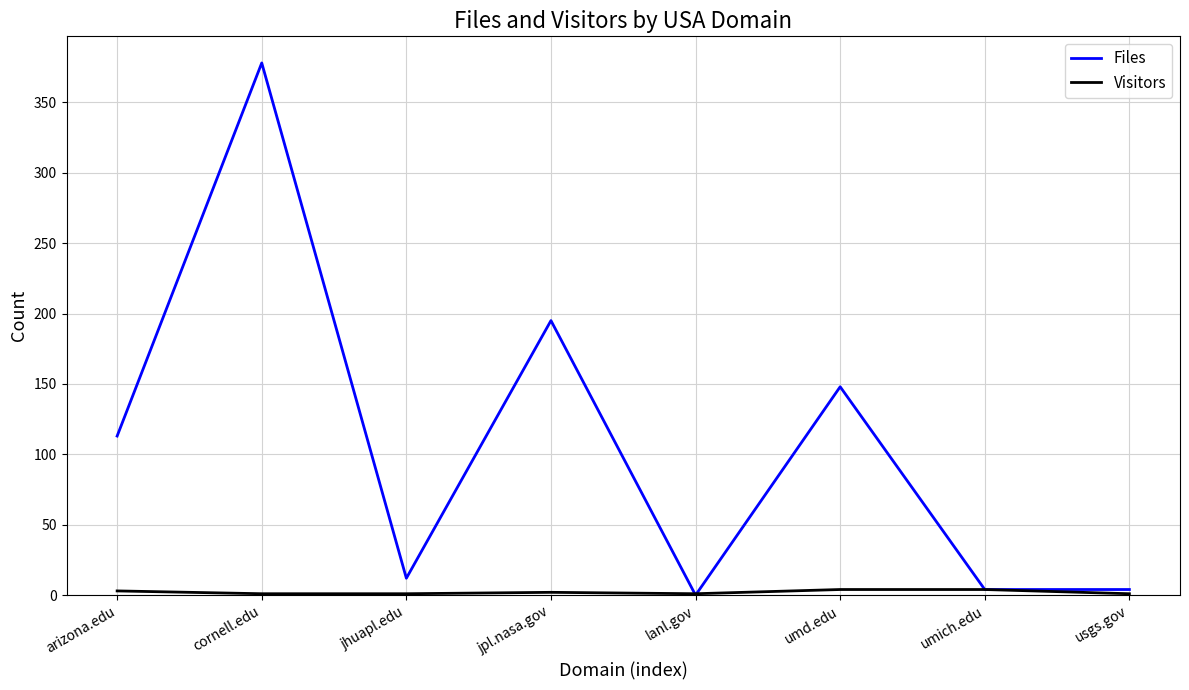

Rank the series by their average value, from highest to lowest.

Files, Visitors